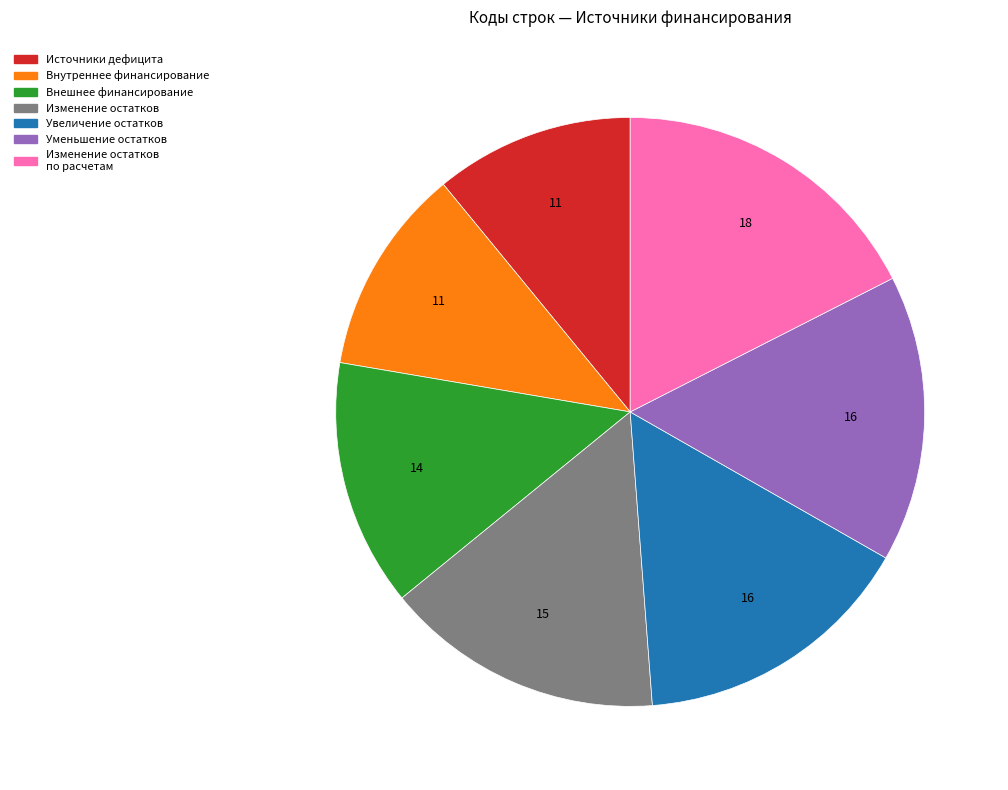

Is there any slice that represents more than half of the pie?

No